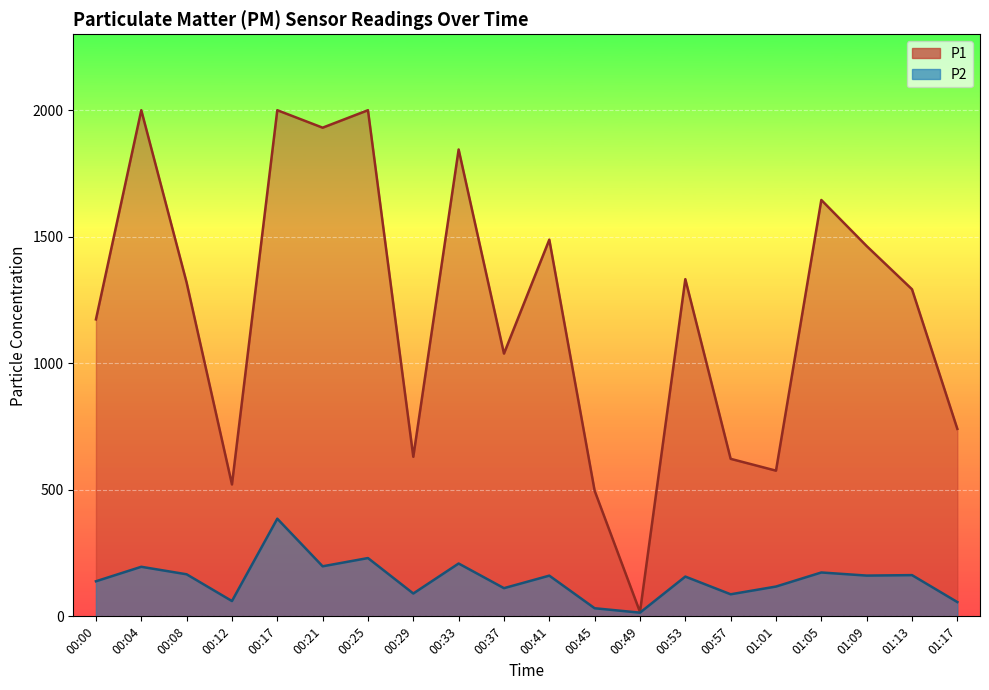

At which category is the sum across all series the highest?

00:17